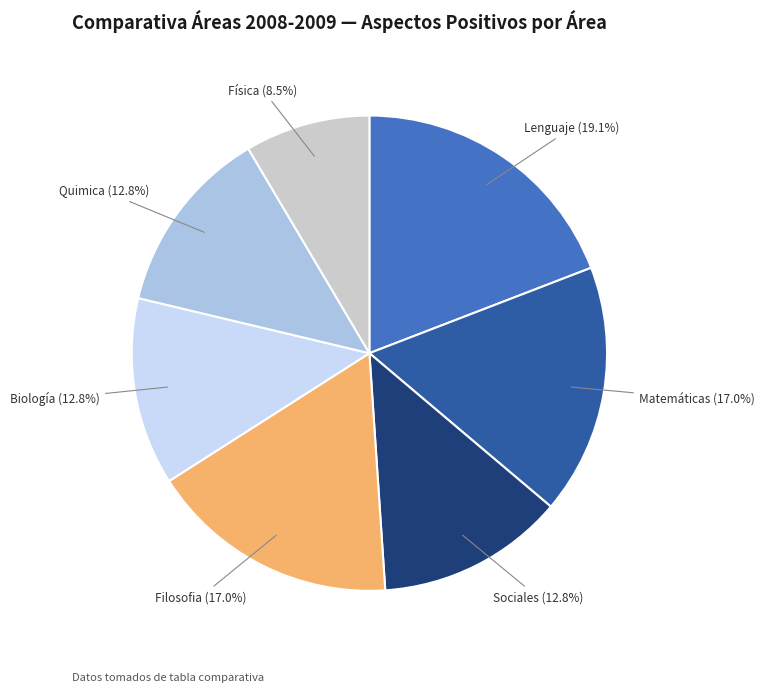

To the nearest percent, what percentage of the pie is Matemáticas?

17%